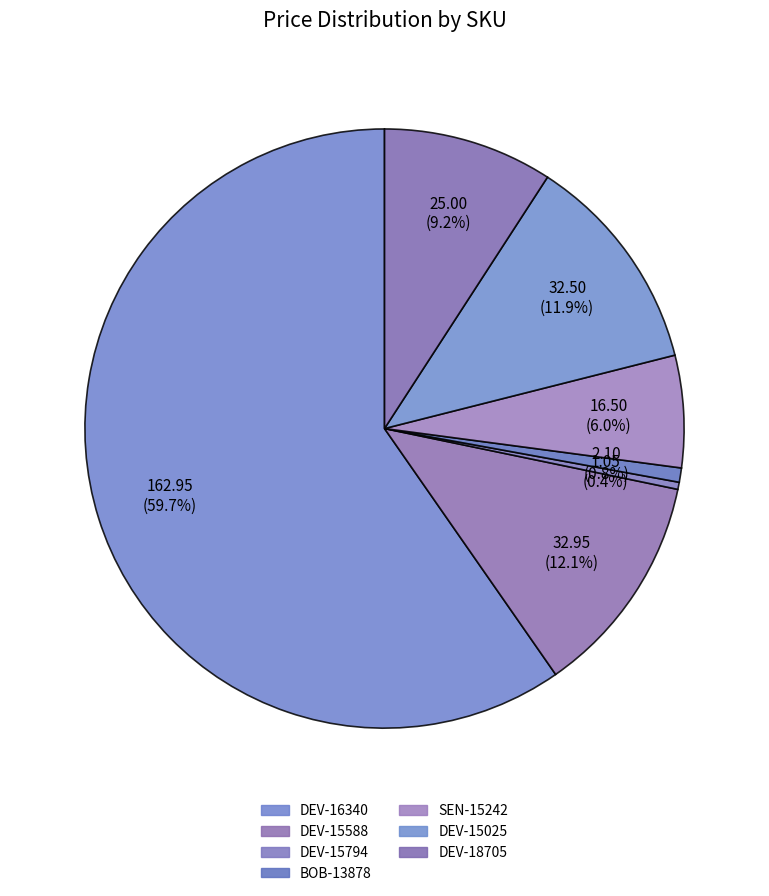

Approximately how many times larger is the value at DEV-15588 compared to DEV-16340?

0.2